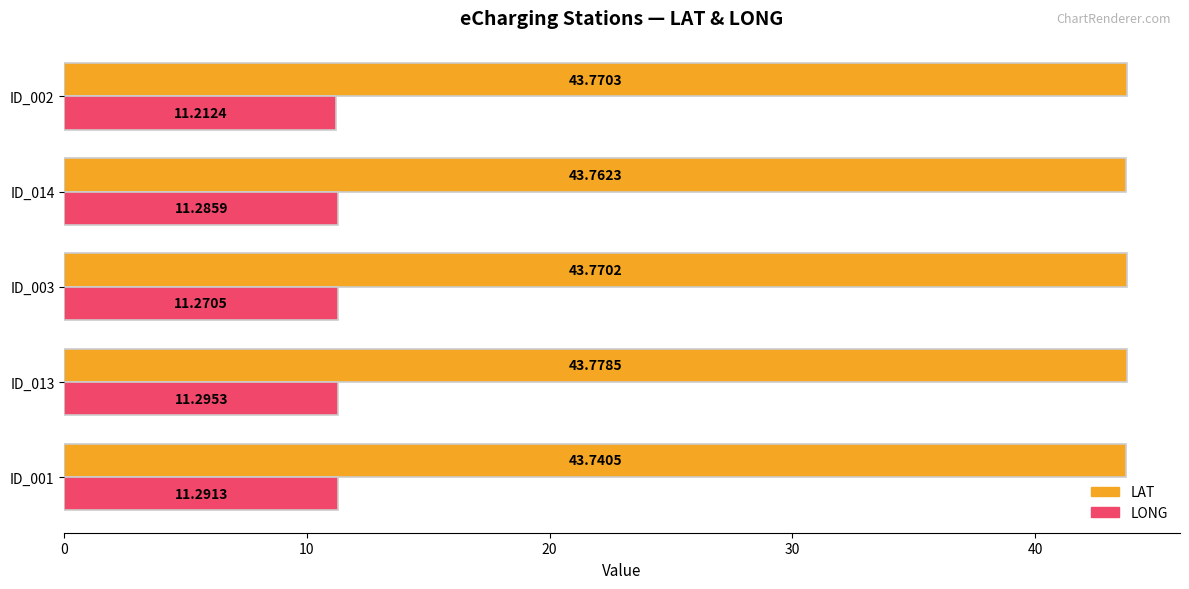

Which series changed the most between ID_014 and ID_002?

LONG